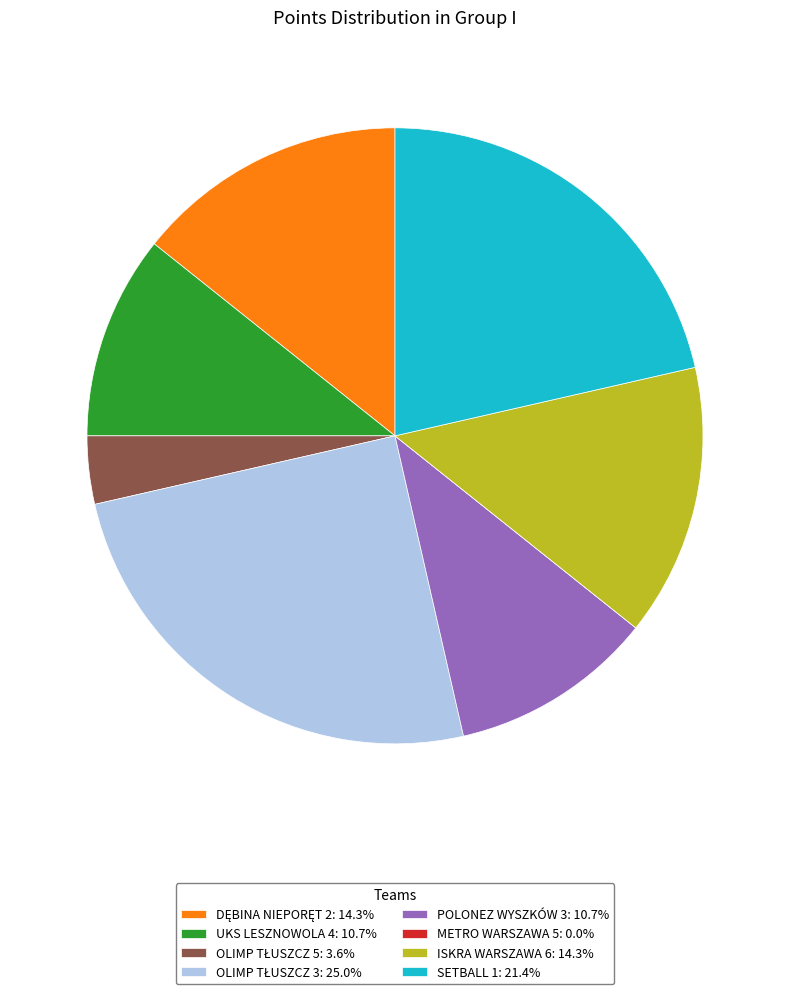

Does any single category account for the majority?

No